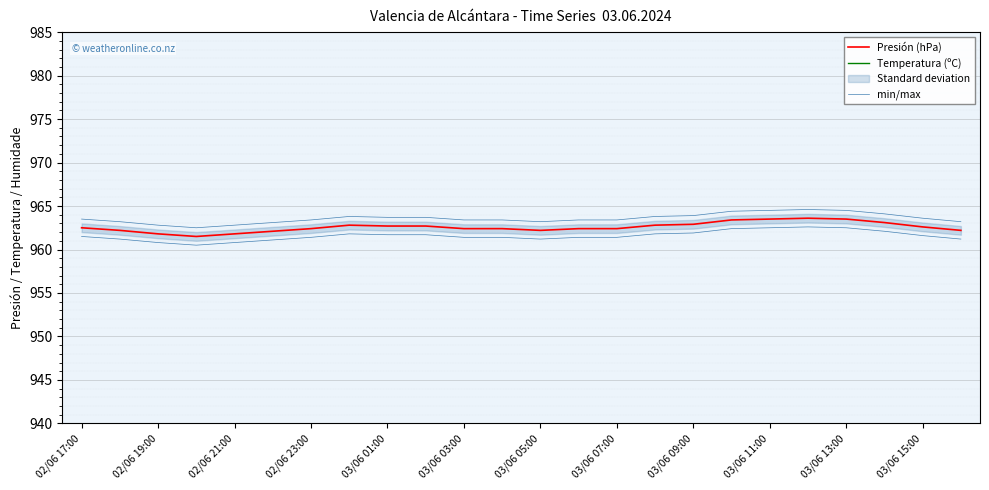

What is the label of the 22nd point from the left?

21